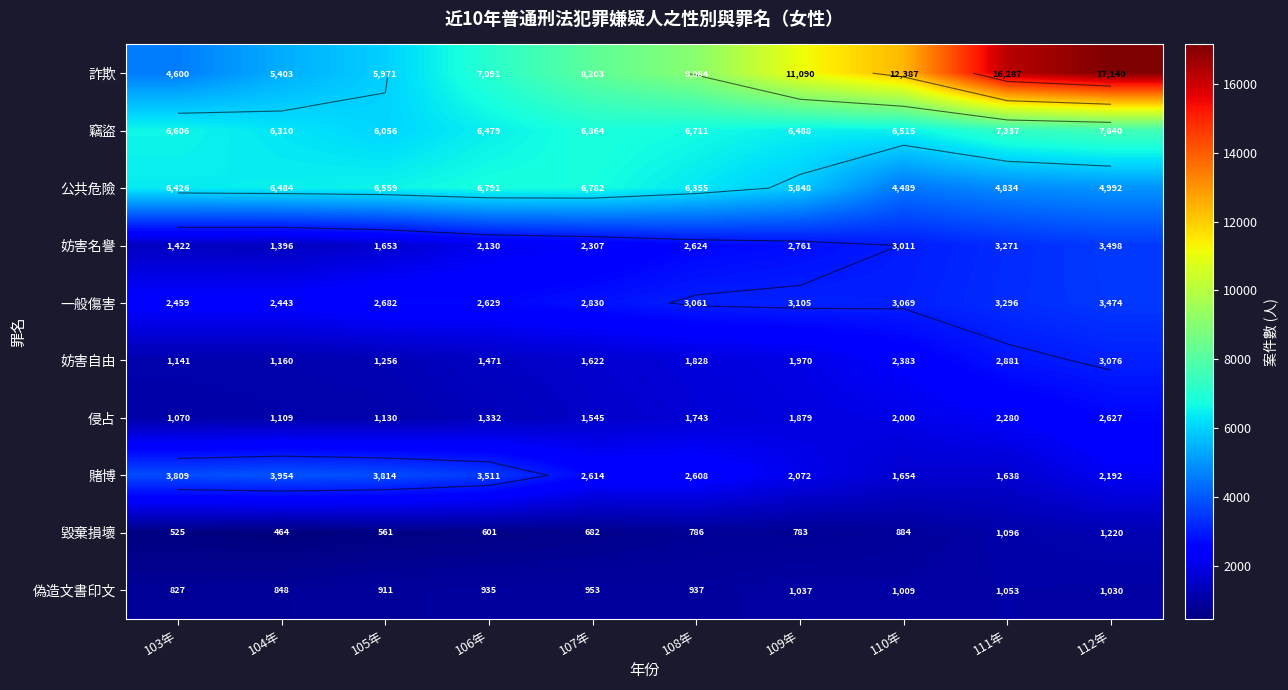

At which category is the sum across all series the highest?

112年